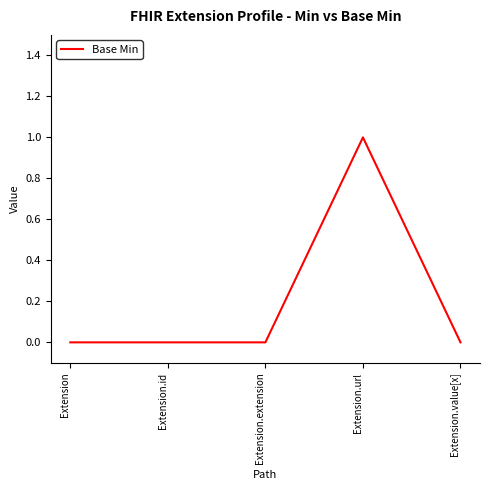

True or false: the data shows 0 at Extension.id.

True